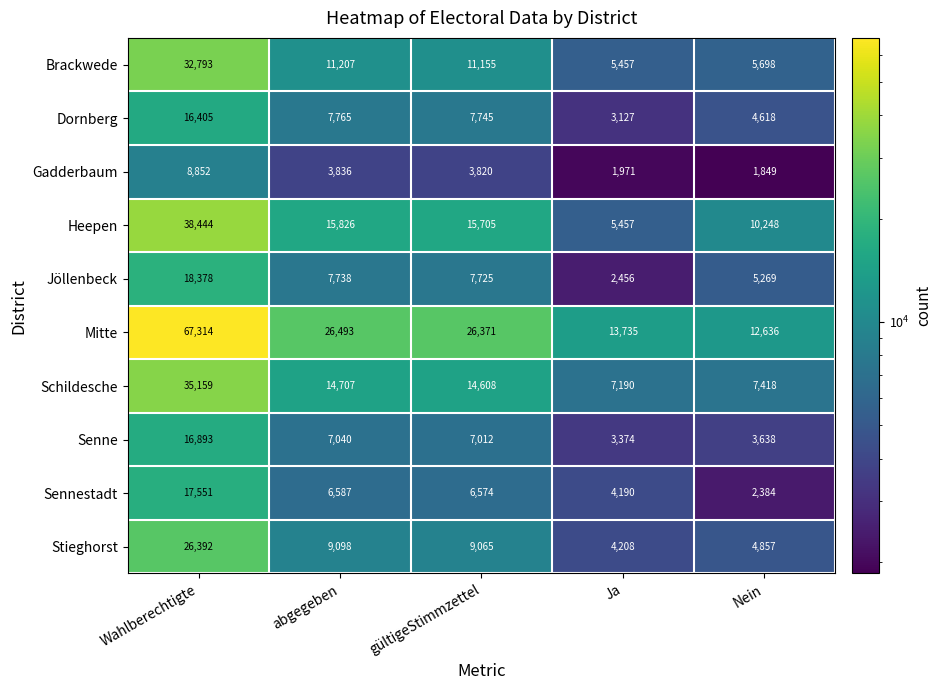

Which series has the largest total across all categories?

Mitte